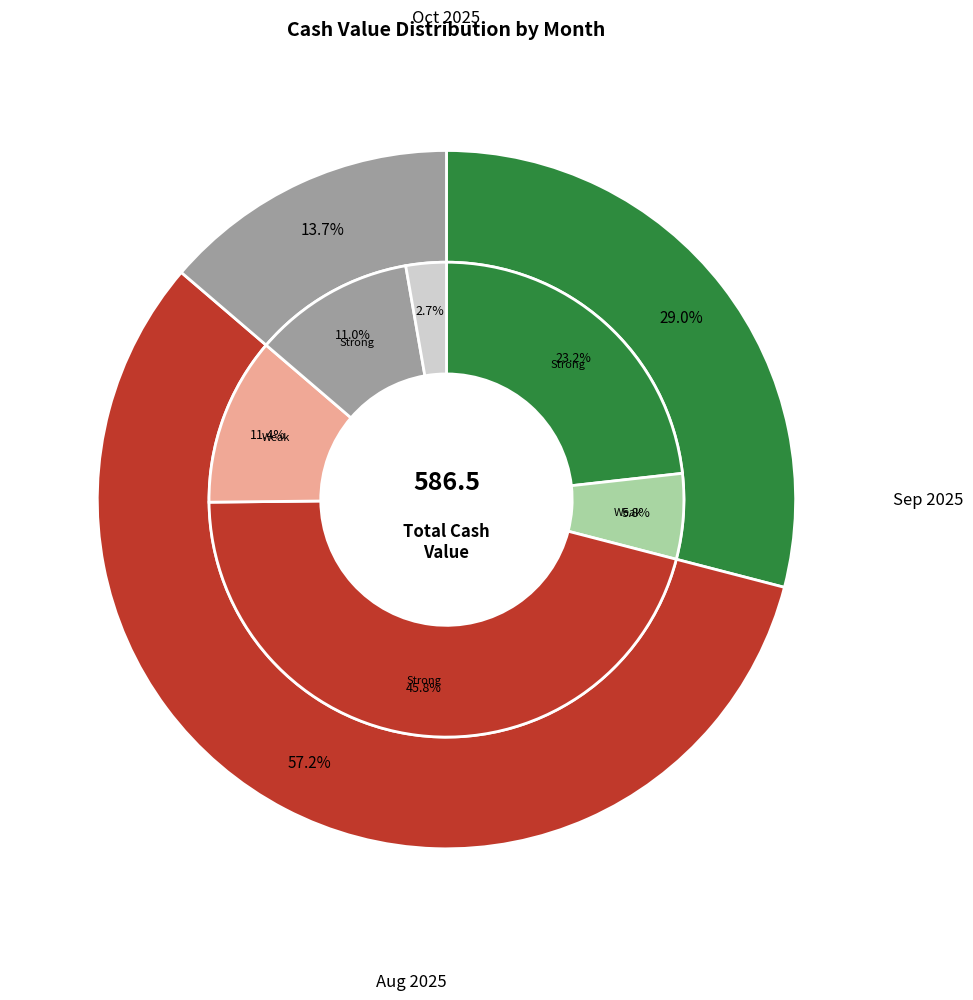

What percentage is the 14 slice, to the nearest percent?

3%